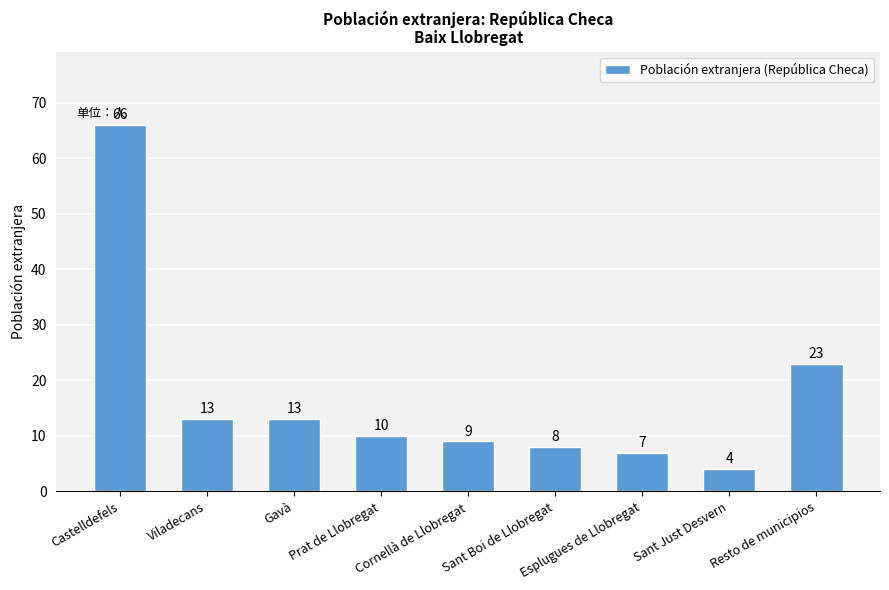

Reading left to right, list all the values displayed in this chart.

66	13	13	10	9	8	7	4	23